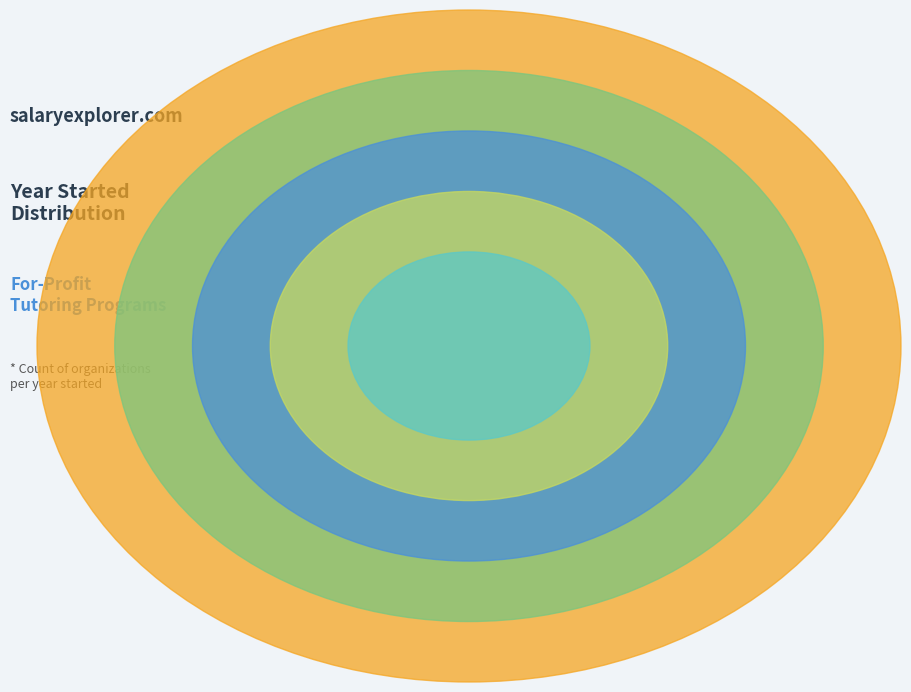

What is the change in value from Common Ground Tutors to HeyTutor?

-10